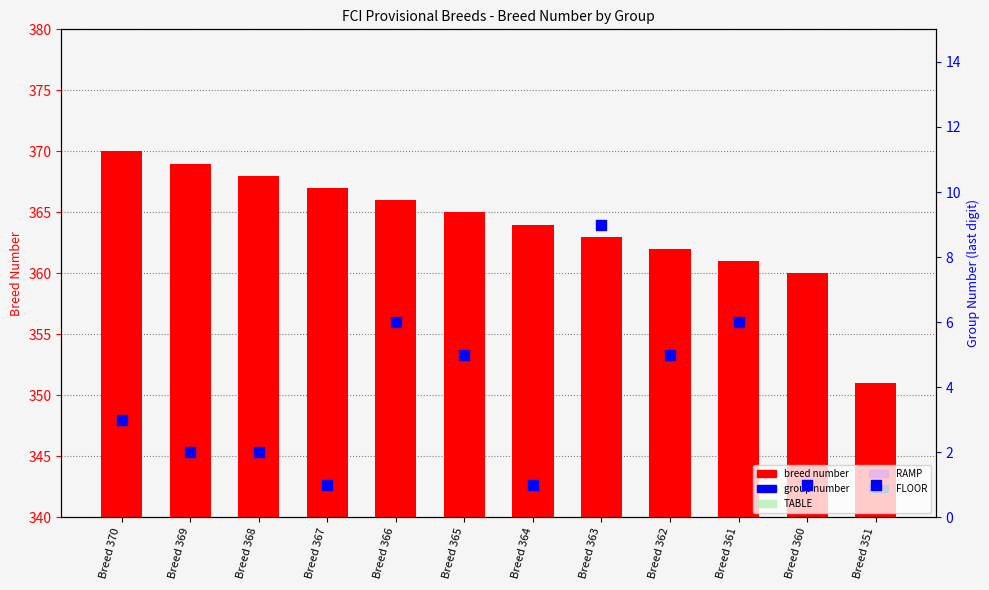

Which series has the largest total across all categories?

breed number